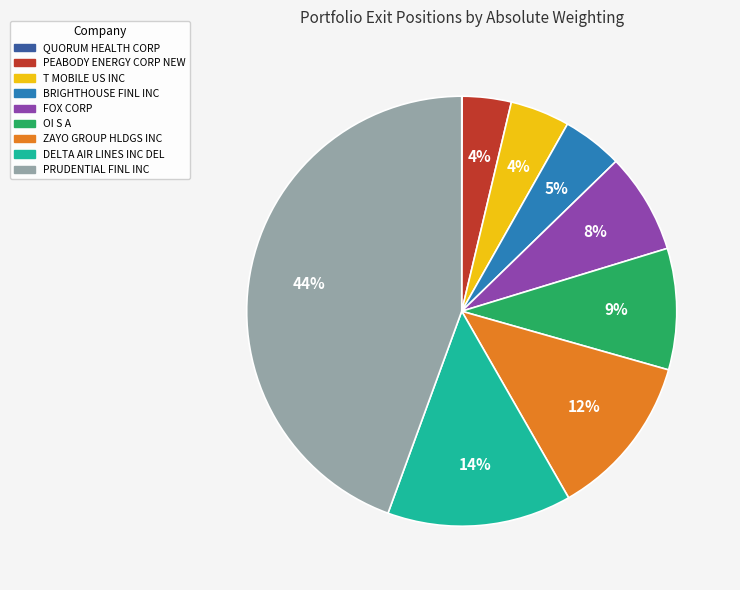

What is the largest slice in the pie chart?

PRUDENTIAL FINL INC